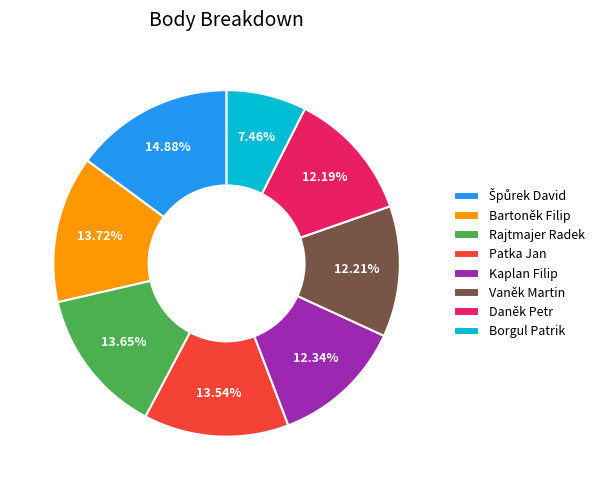

How many segments does this pie chart have?

8